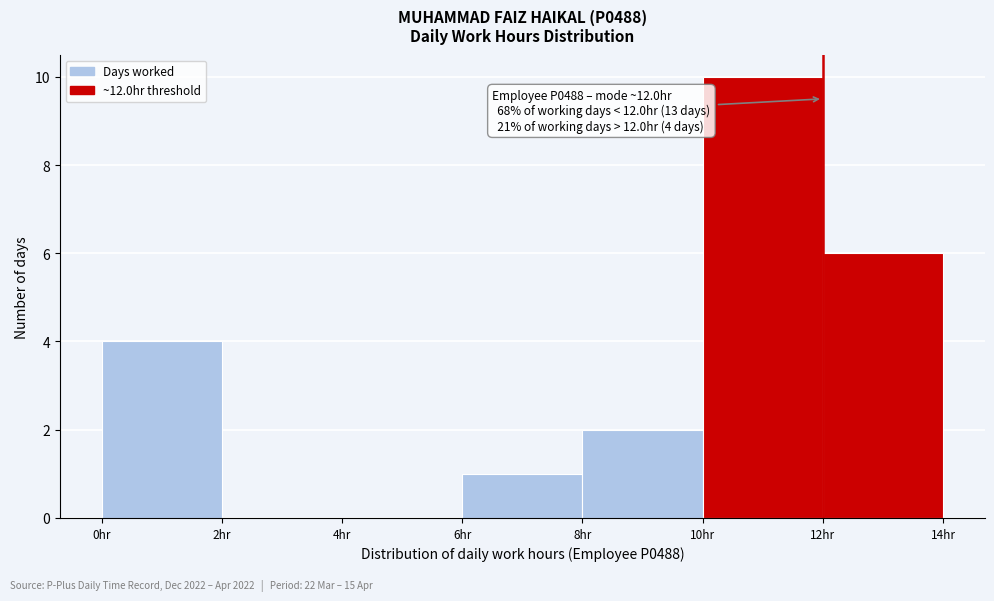

Which range on the x-axis has the tallest bar?

10 to 12